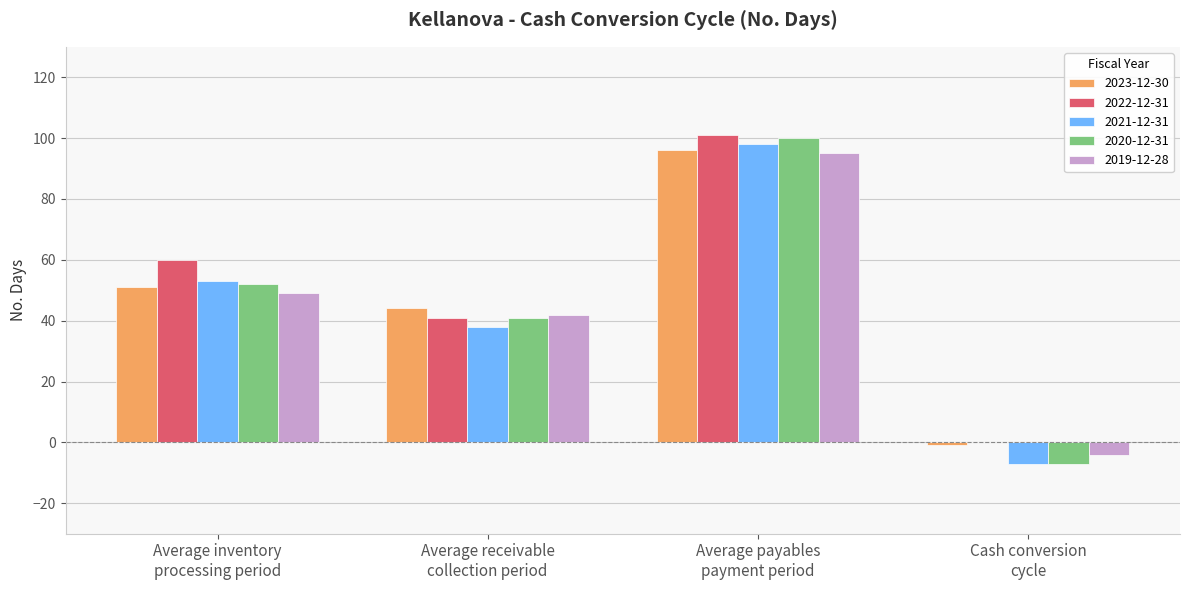

Is it true that 2019-12-28 equals 95 at Average payables
payment period?

True